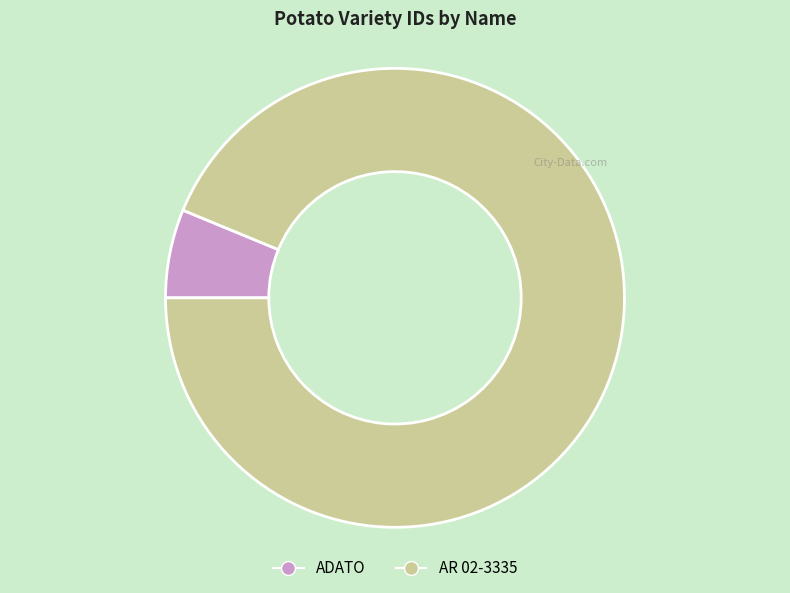

Combined, do AR 02-3335 and ADATO account for over 50%?

Yes